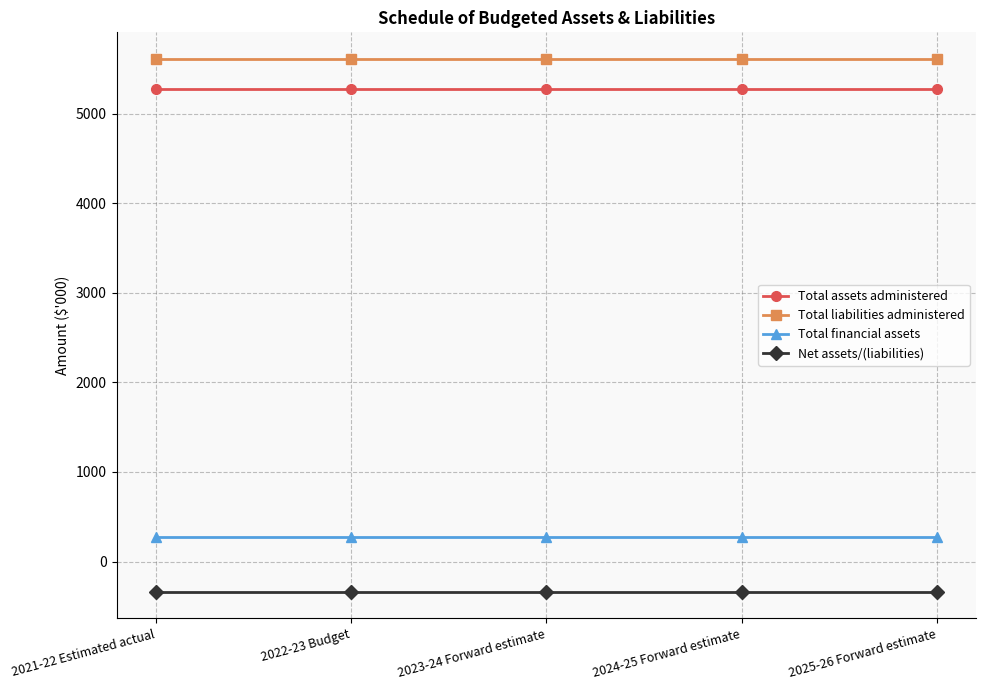

At 2023-24 Forward estimate, list the series in order from largest to smallest.

Total liabilities administered, Total assets administered, Total financial assets, Net assets/(liabilities)